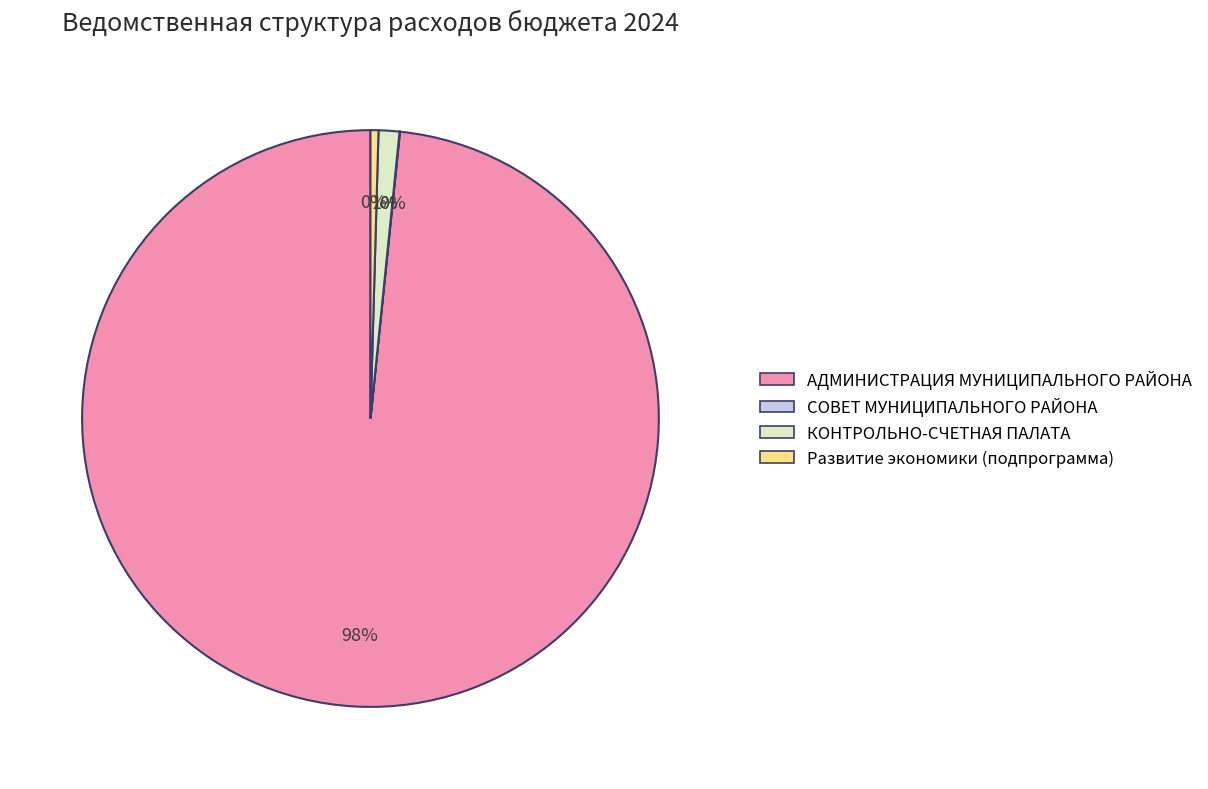

Combined, do Развитие экономики (подпрограмма) and КОНТРОЛЬНО-СЧЕТНАЯ ПАЛАТА account for over 50%?

No